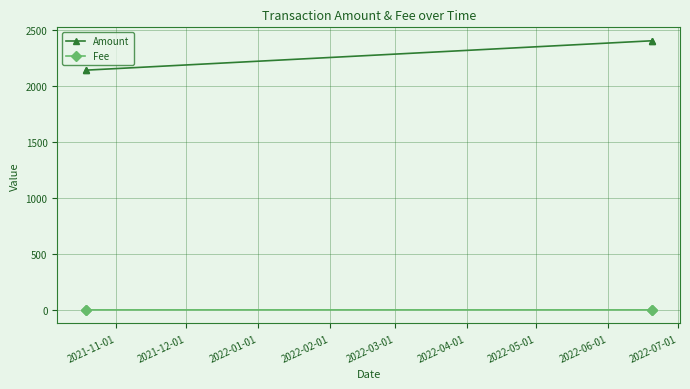

How many categories are shown in the chart?

4